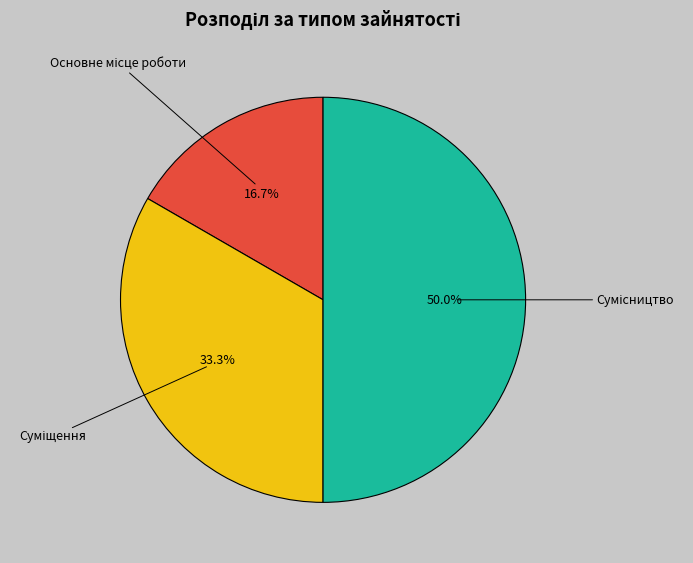

How many slices are in this pie chart?

3